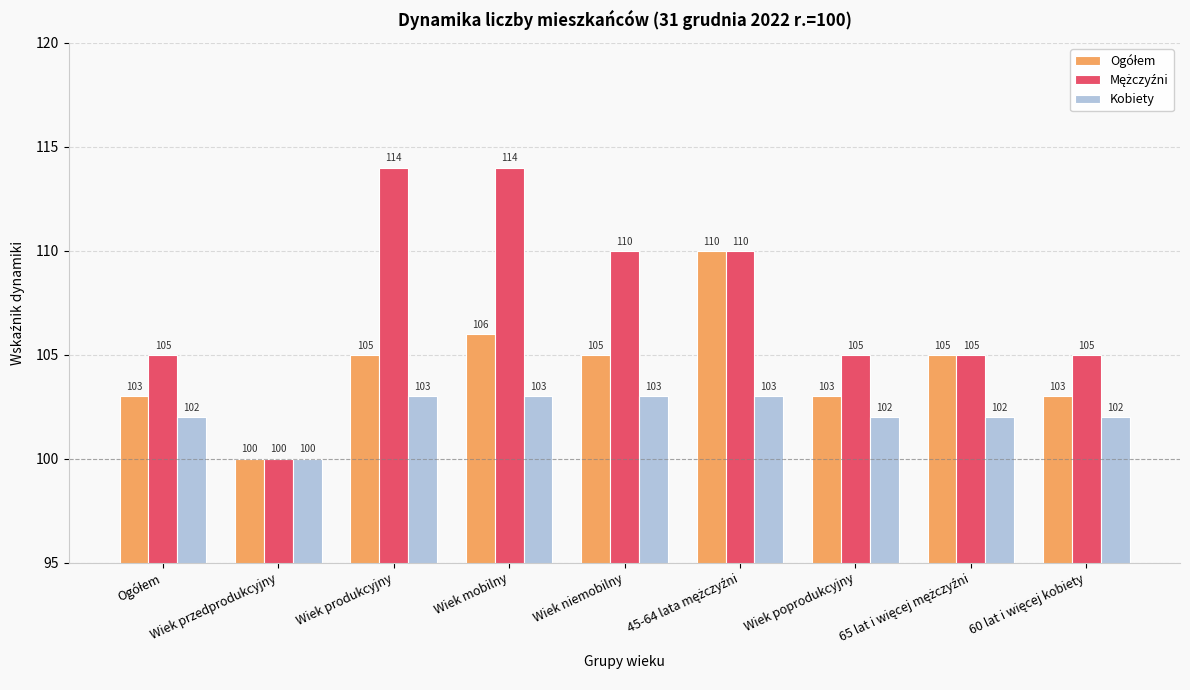

What is the spread (max minus min) of values at Wiek niemobilny?

7